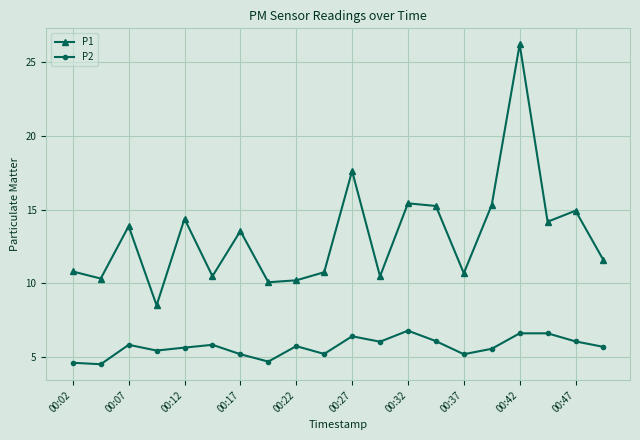

What is the minimum value shown in the chart?

4.5